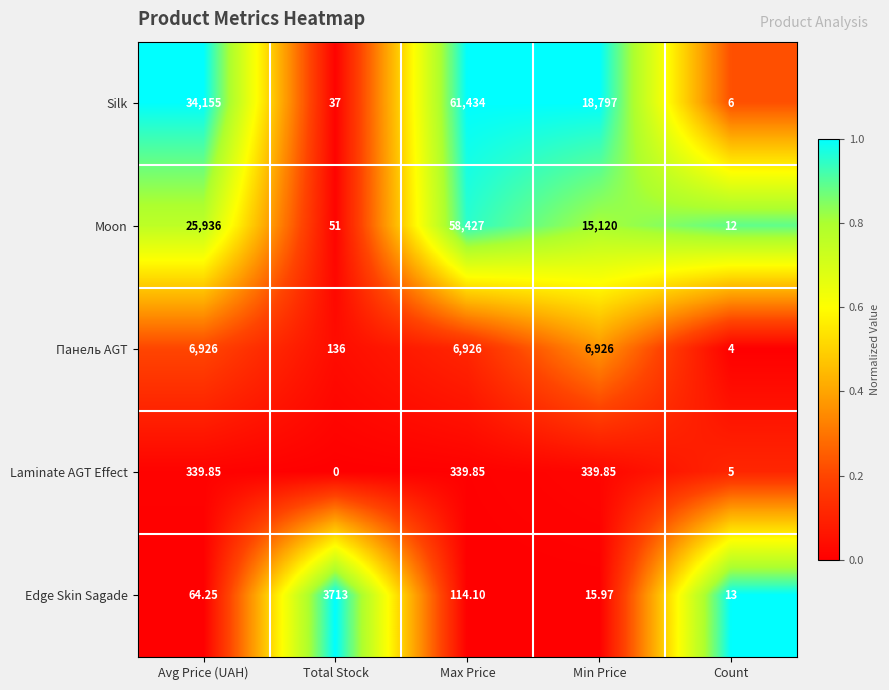

Rank the series by their maximum value, from highest to lowest.

Silk, Moon, Панель AGT, Edge Skin Sagade, Laminate AGT Effect